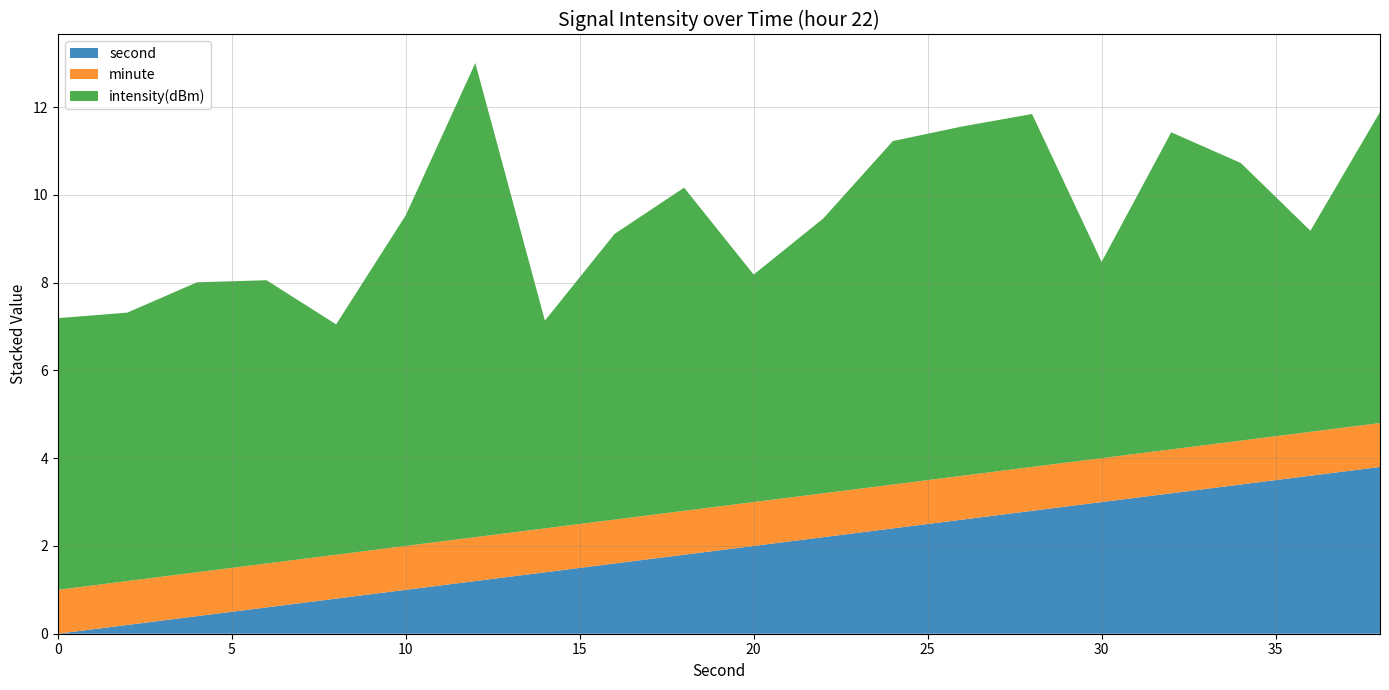

What is the maximum value for second?

3.8